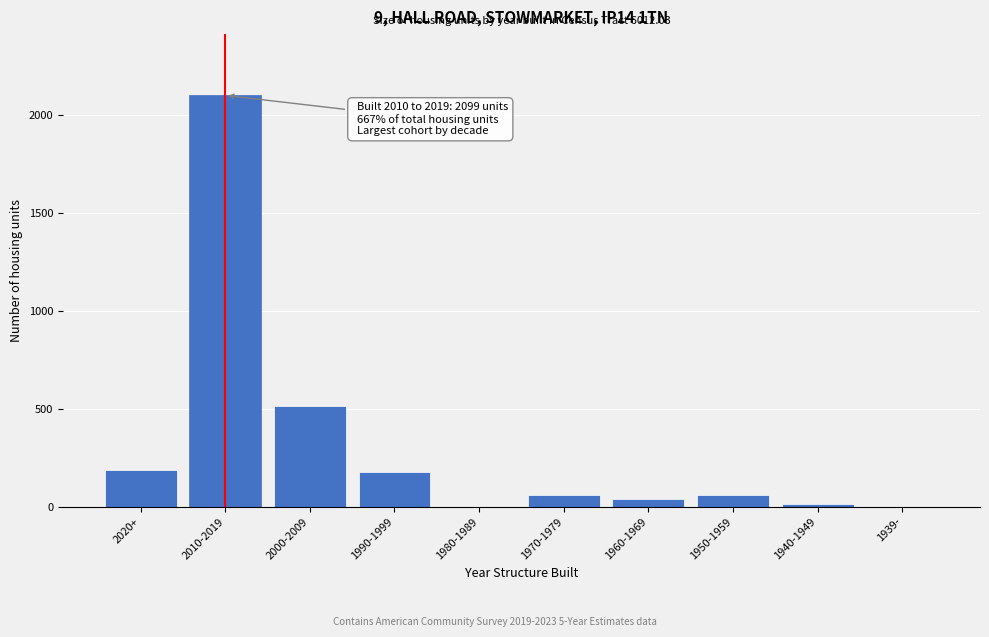

What is the sum of the values at 1980-1989 and 2000-2009?

512